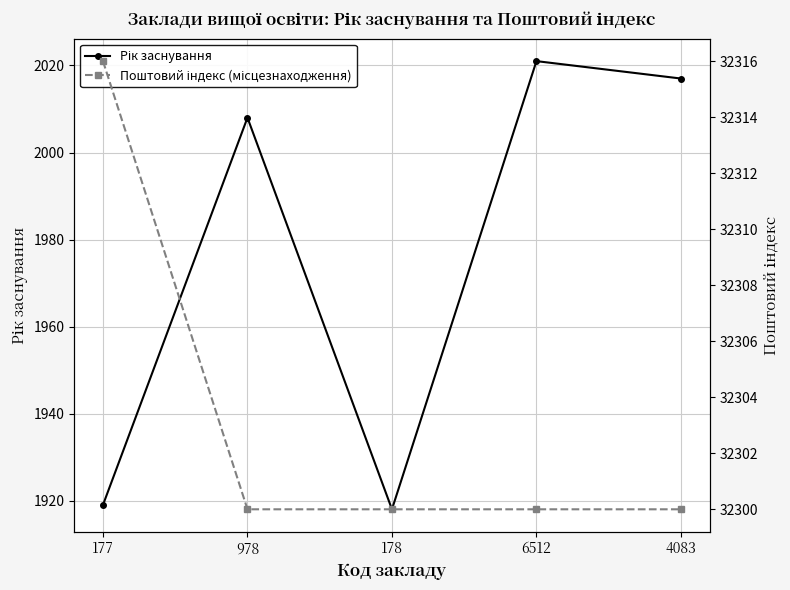

What is the minimum value for Рік заснування?

1918